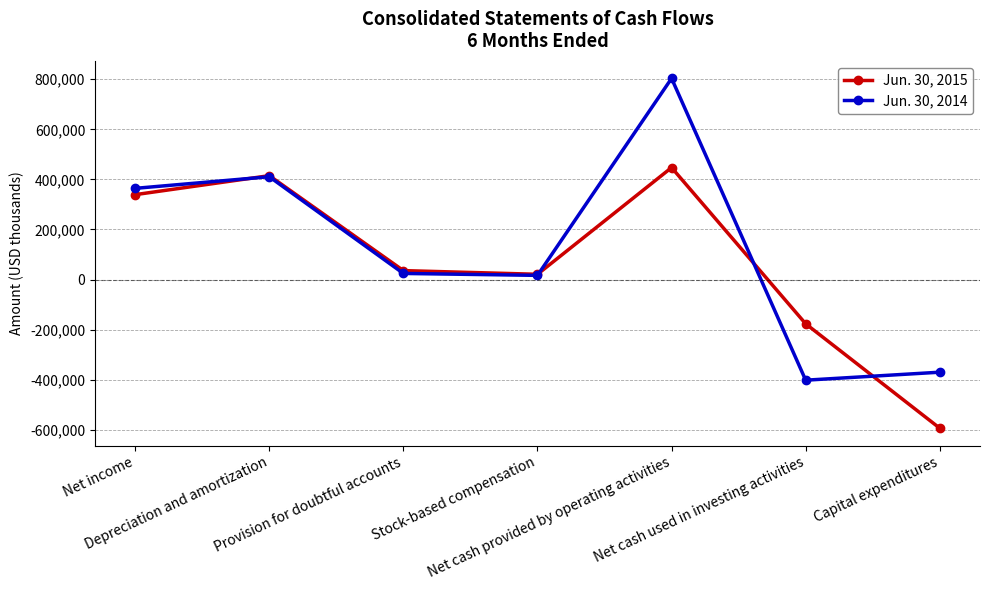

True or false: Jun. 30, 2014 has more than 0 interior local peaks.

True